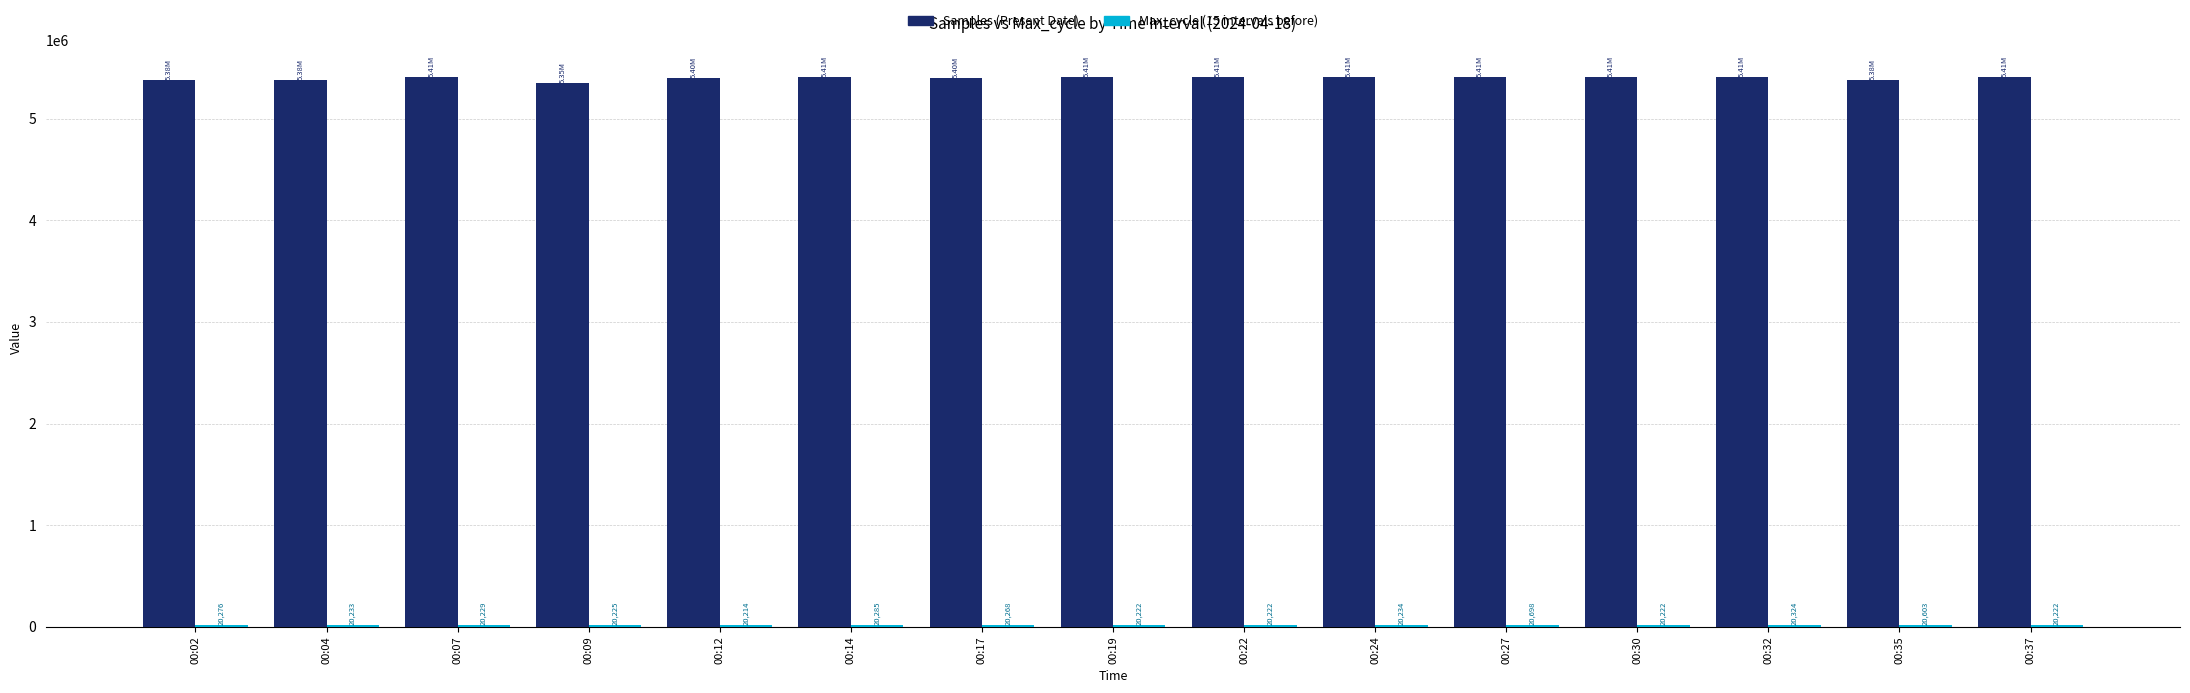

How many groups of bars are there?

15